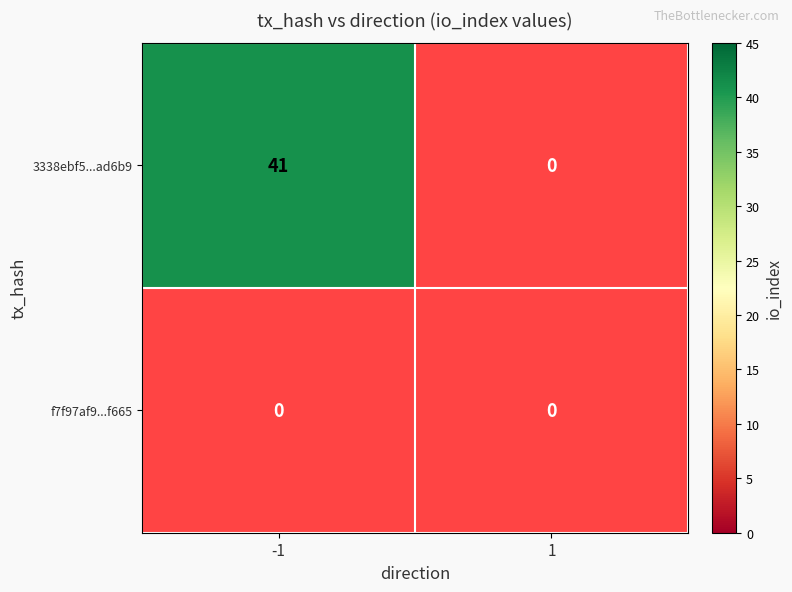

Reading right to left, transcribe all the data shown in this chart.

3338ebf5e1a540ff5f91a730dce7164817ad6b9: 0	41
f7f97af9e32bb9fcfd173b137f95453af12f665: 0	0